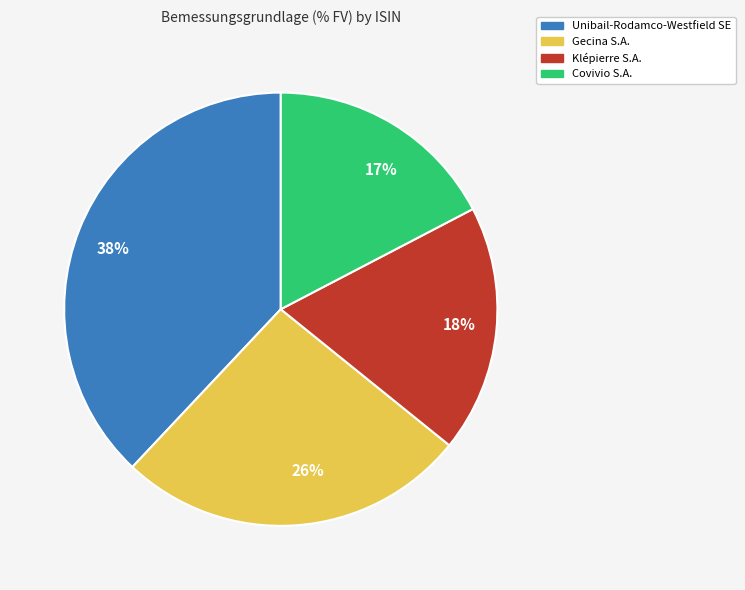

How many slices are in this pie chart?

4